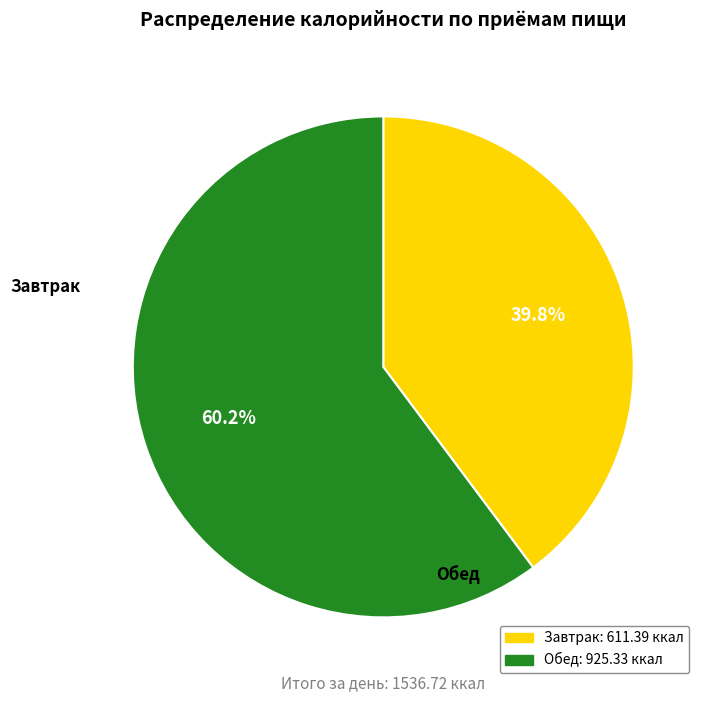

What percentage is the Обед slice, to the nearest percent?

60%